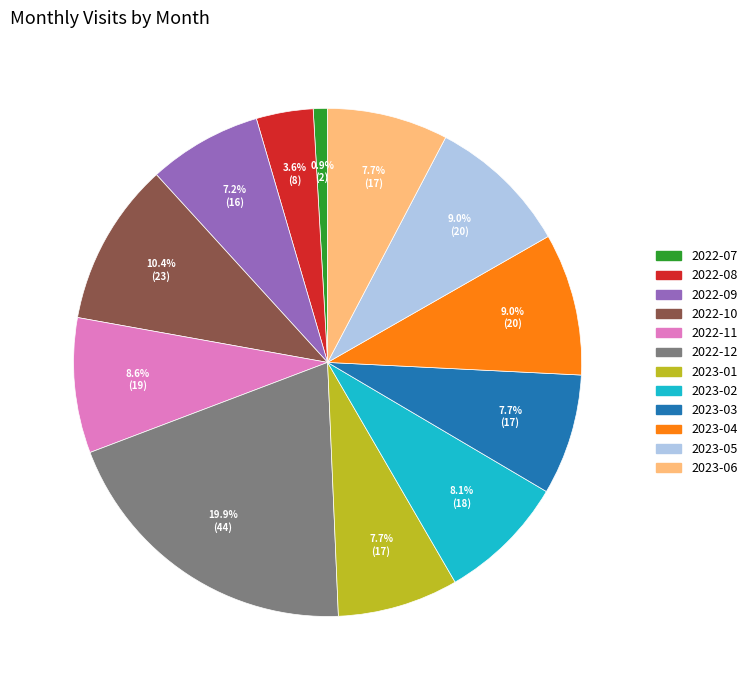

What is the smallest slice in the pie chart?

2022-07